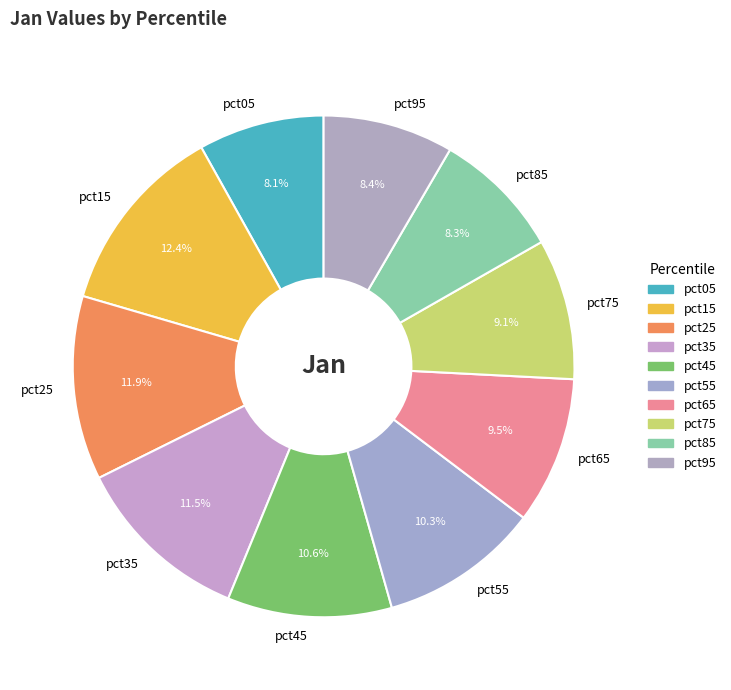

To the nearest percent, what portion does pct15 represent?

12%